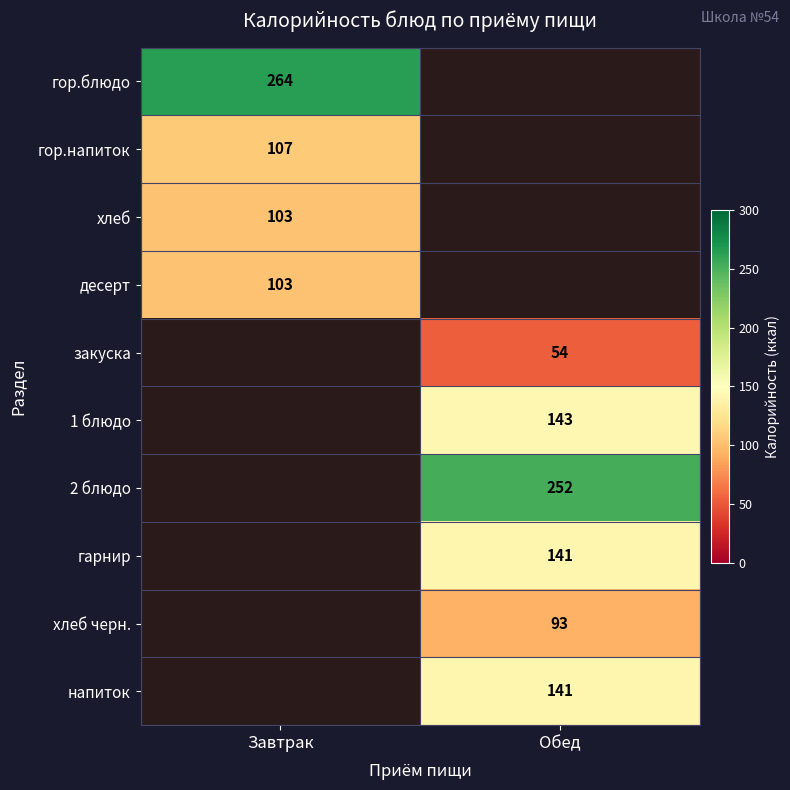

At how many categories does at least one series exceed 121?

2